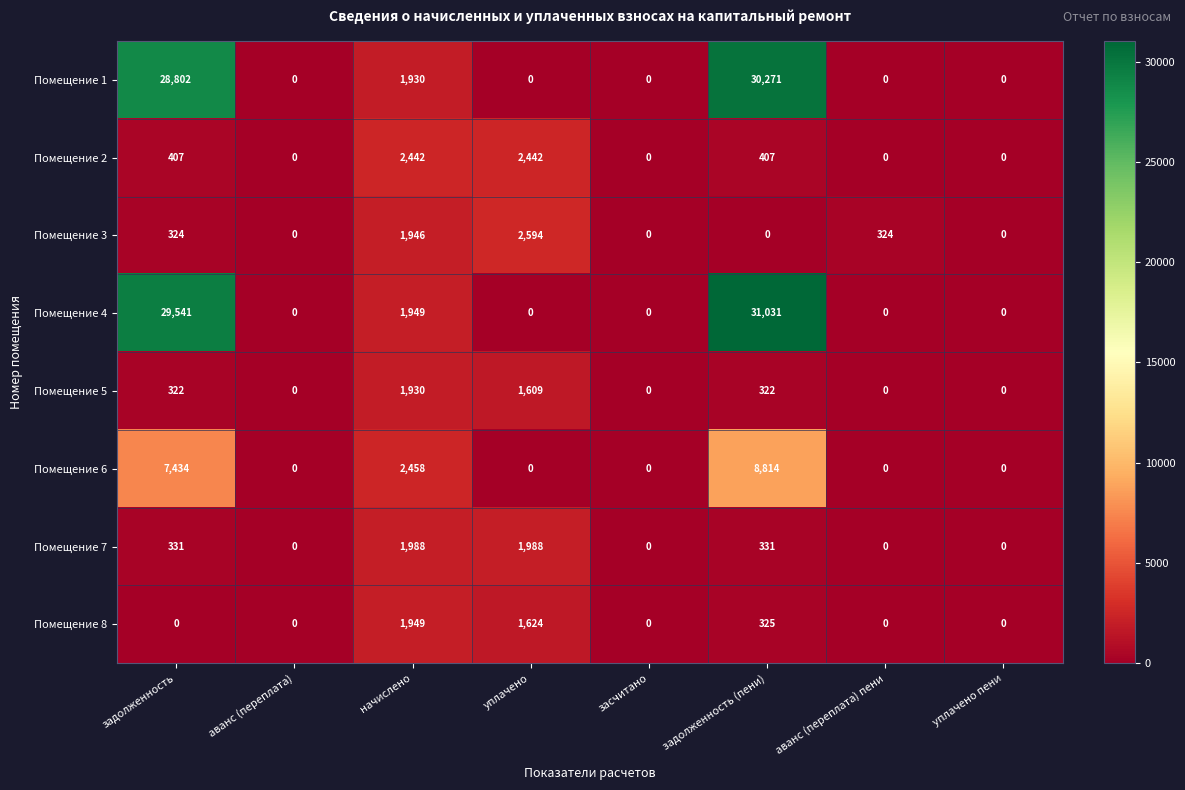

List the series in order of their peak value, lowest first.

Помещение 5, Помещение 8, Помещение 7, Помещение 2, Помещение 3, Помещение 6, Помещение 1, Помещение 4